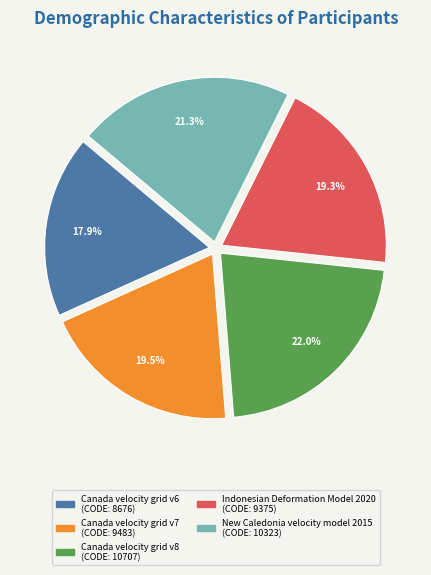

Do Canada velocity grid v6 and Canada velocity grid v8 together represent more than half of the pie?

No